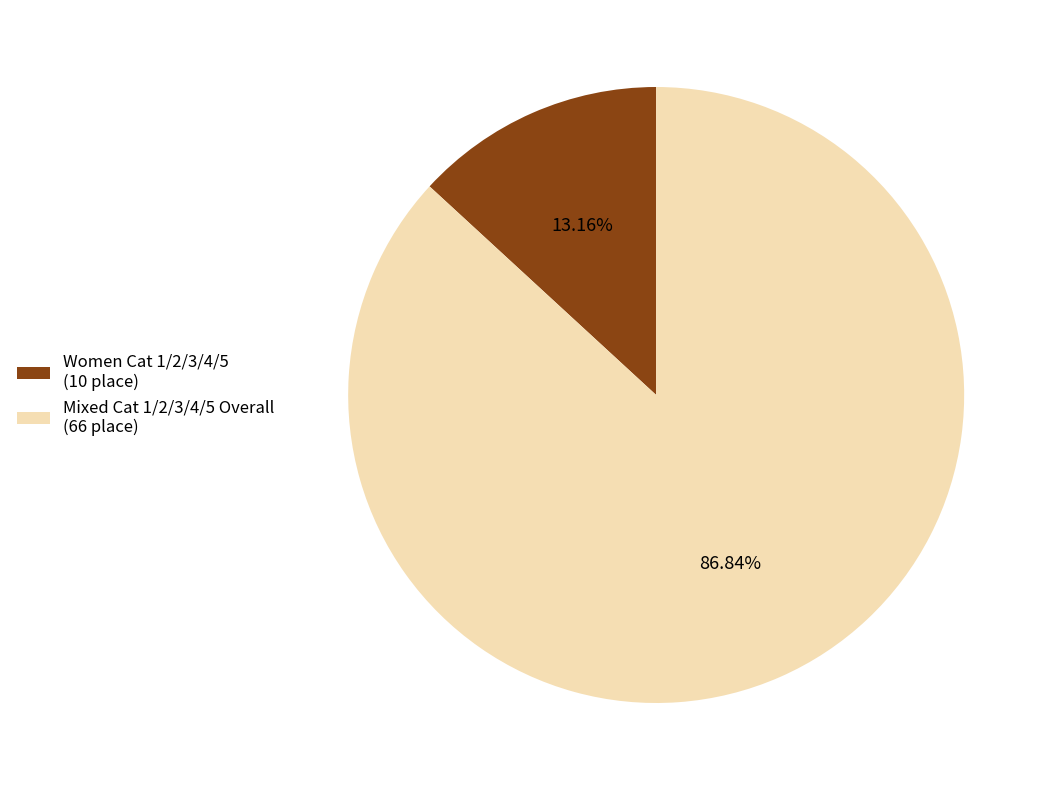

How much of the chart is everything except Mixed Cat 1/2/3/4/5 Overall?

13.2%